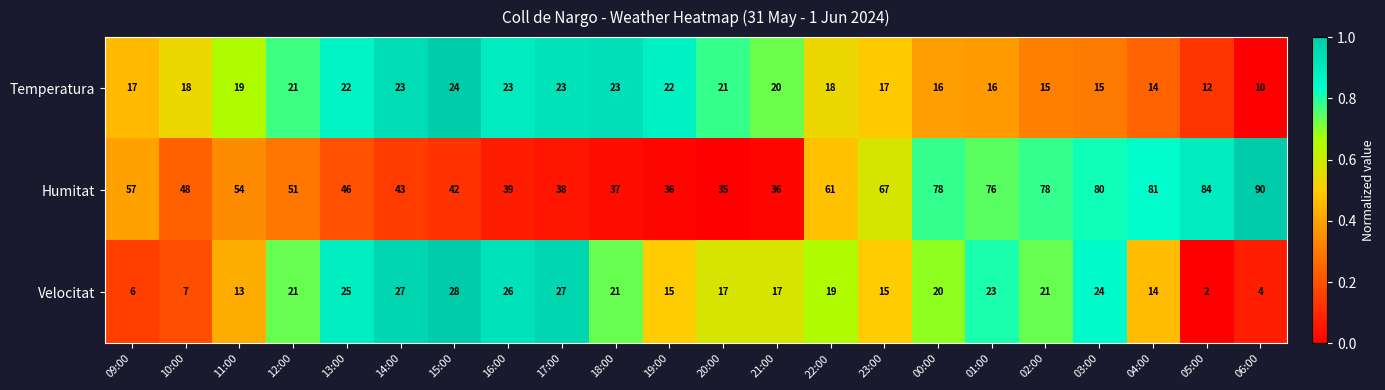

Where is Humitat nearest to the value 62?

22:00